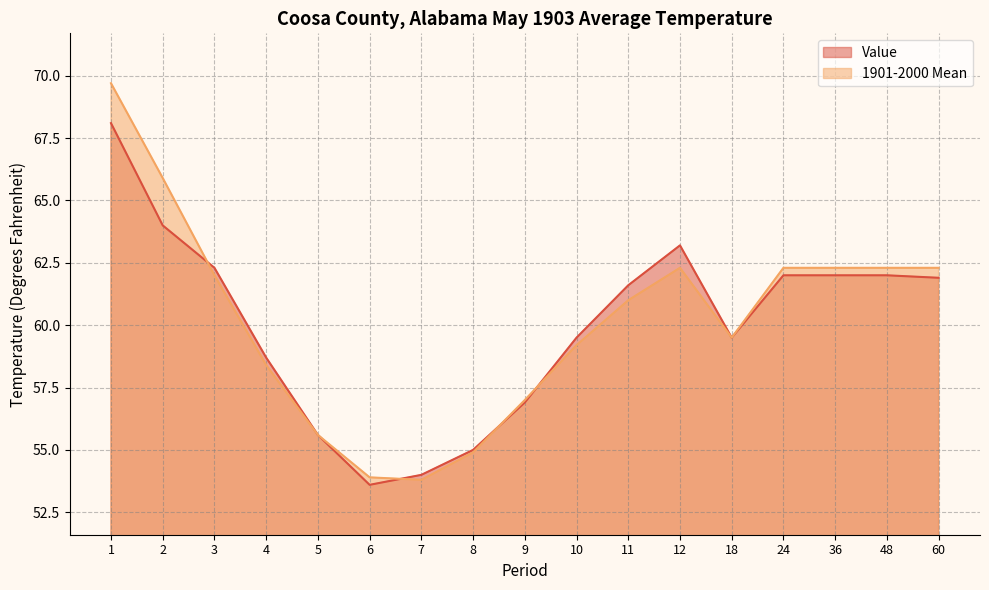

Is the value of Value at 3 greater than the value of 1901-2000 Mean at 60?

No